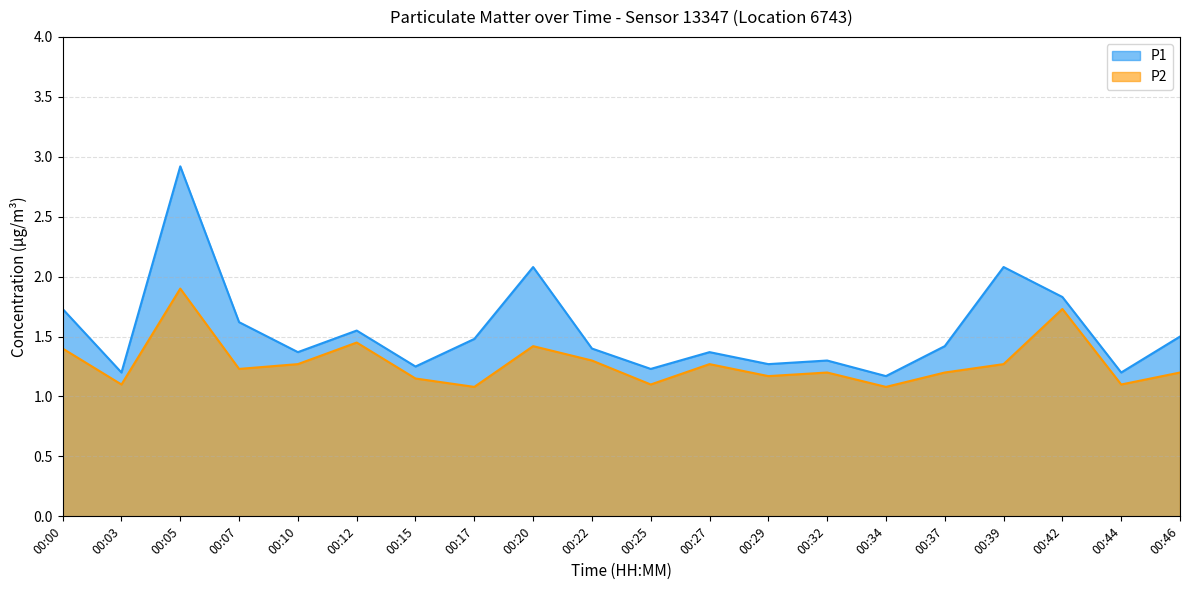

How many lines are shown in the chart?

2